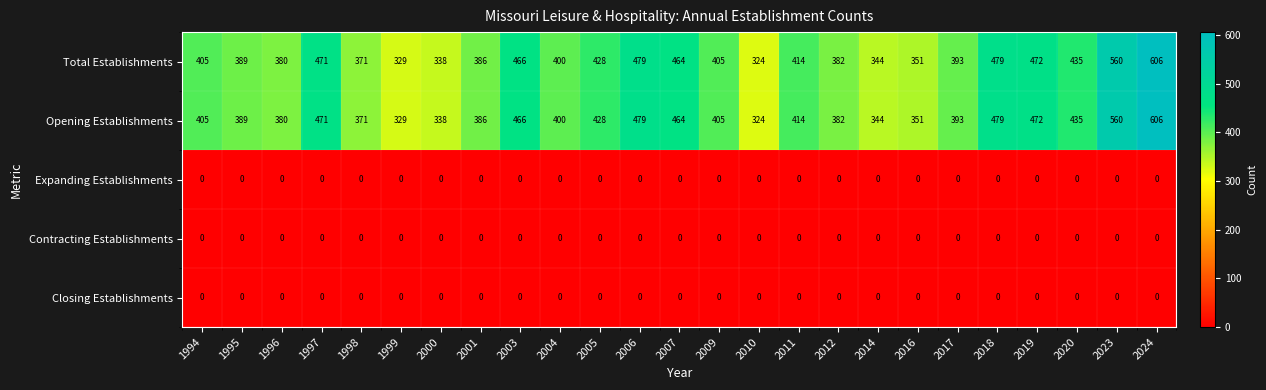

What is the difference between the highest and lowest values at 2006?

479